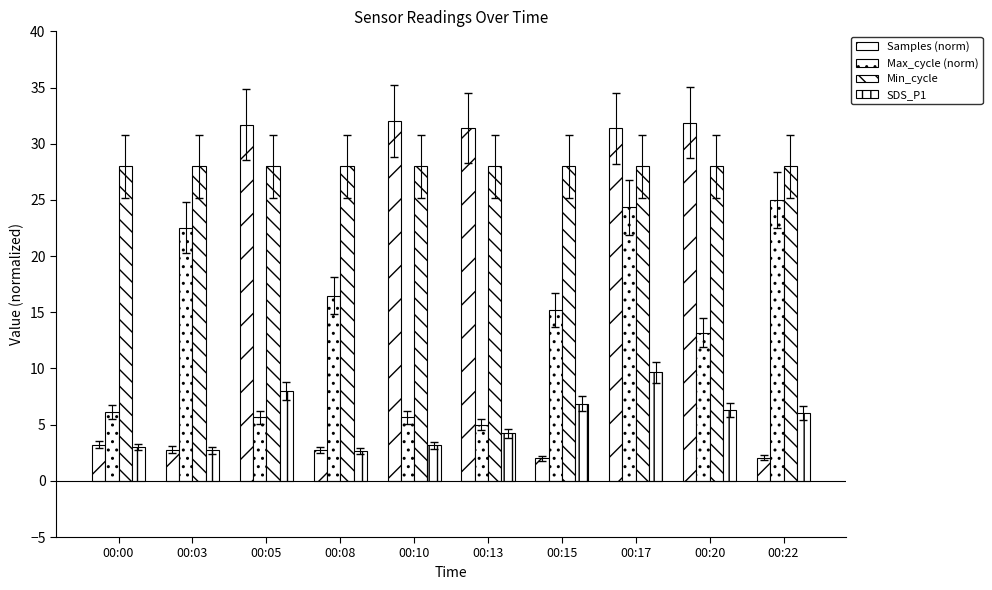

How many values in the Samples (norm) series are below 31?

5